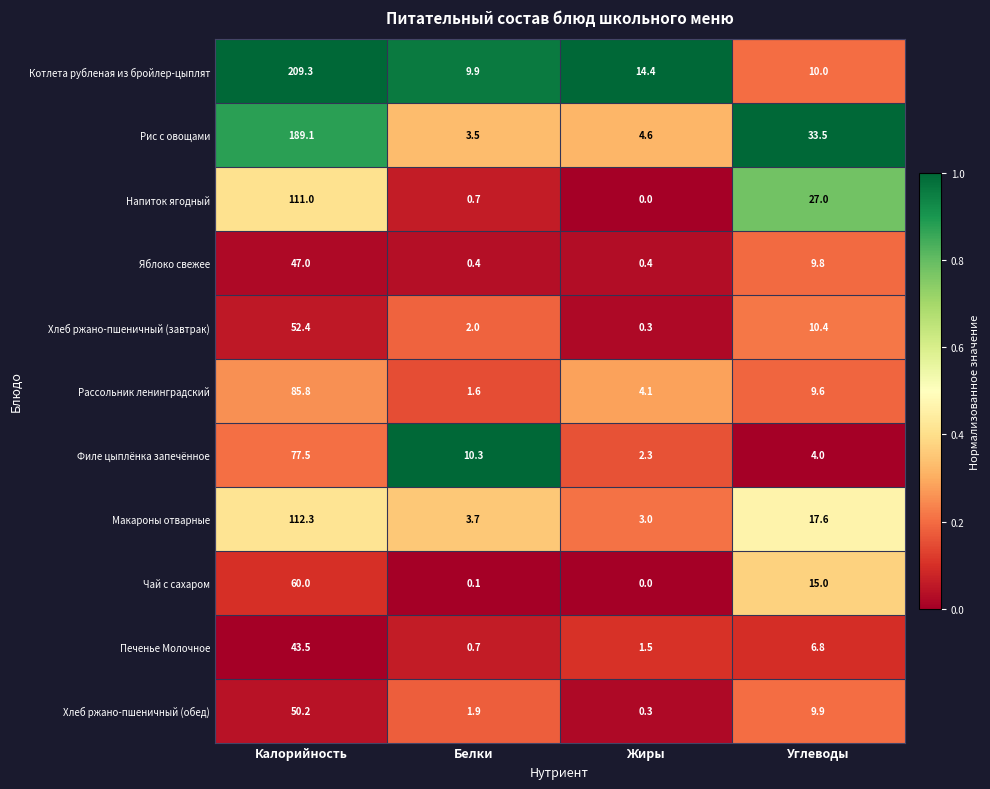

True or false: Хлеб ржано-пшеничный (обед) has a value of 50.2 at Калорийность.

True